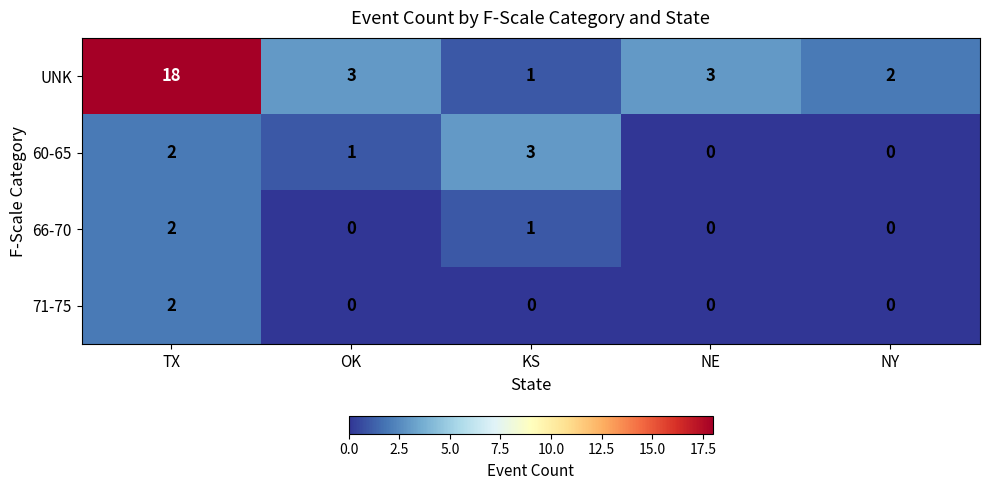

What is the difference between the maximum and minimum values in the 60-65 series?

3